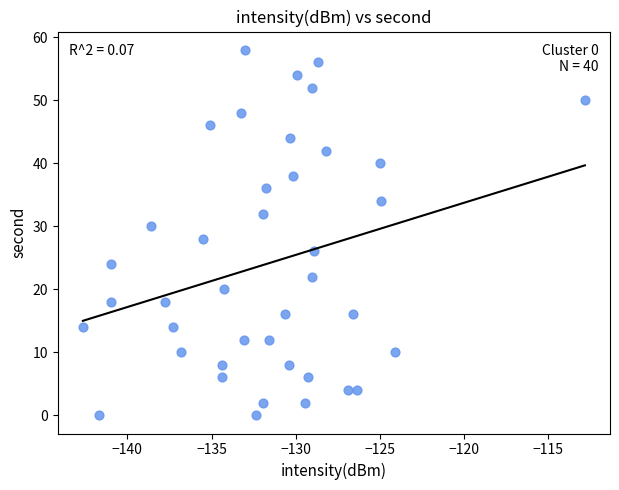

What is the range of Y values (max minus min)?

58